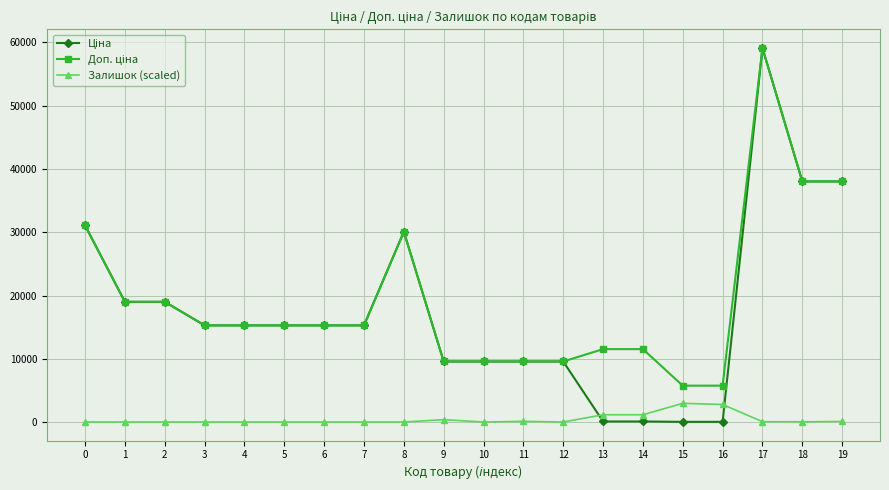

True or false: Ціна and Залишок (scaled) cross at least once.

True